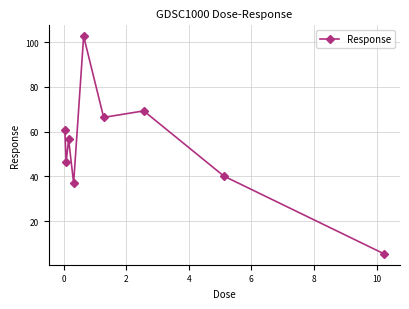

What is the difference between the second highest and second lowest values?

32.3